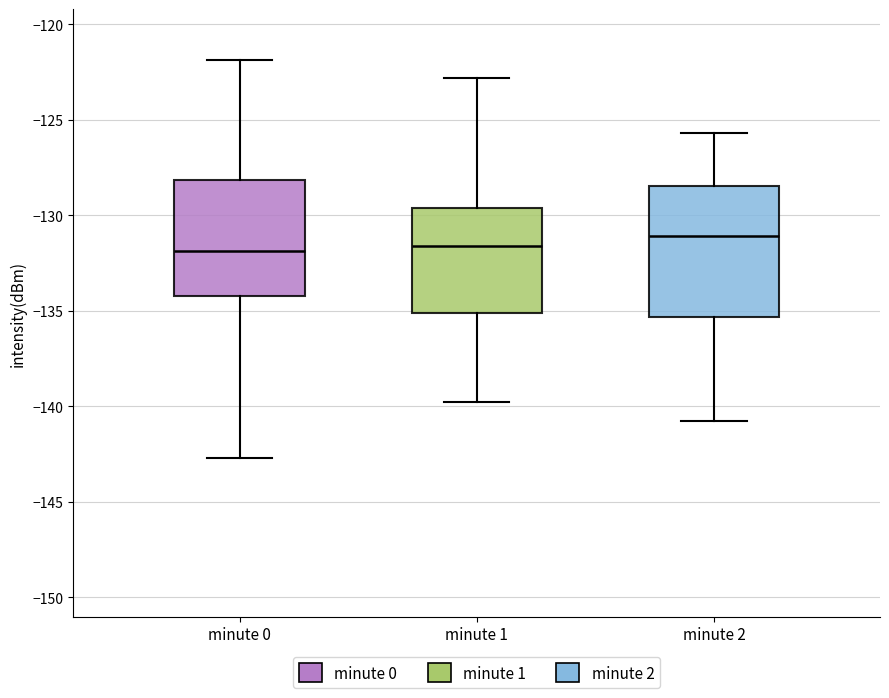

Reading left to right, read every box against the y-axis: the position of its median line, the range the box covers, and the ends of its whiskers. The values are not printed on the chart, so give them approximately, as read against the axis.

minute 0: median -132.0, box -134.0 to -128.0, whiskers -142.5 to -122.0
minute 1: median -131.5, box -135.0 to -129.5, whiskers -140.0 to -123.0
minute 2: median -131.0, box -135.5 to -128.5, whiskers -141.0 to -125.5